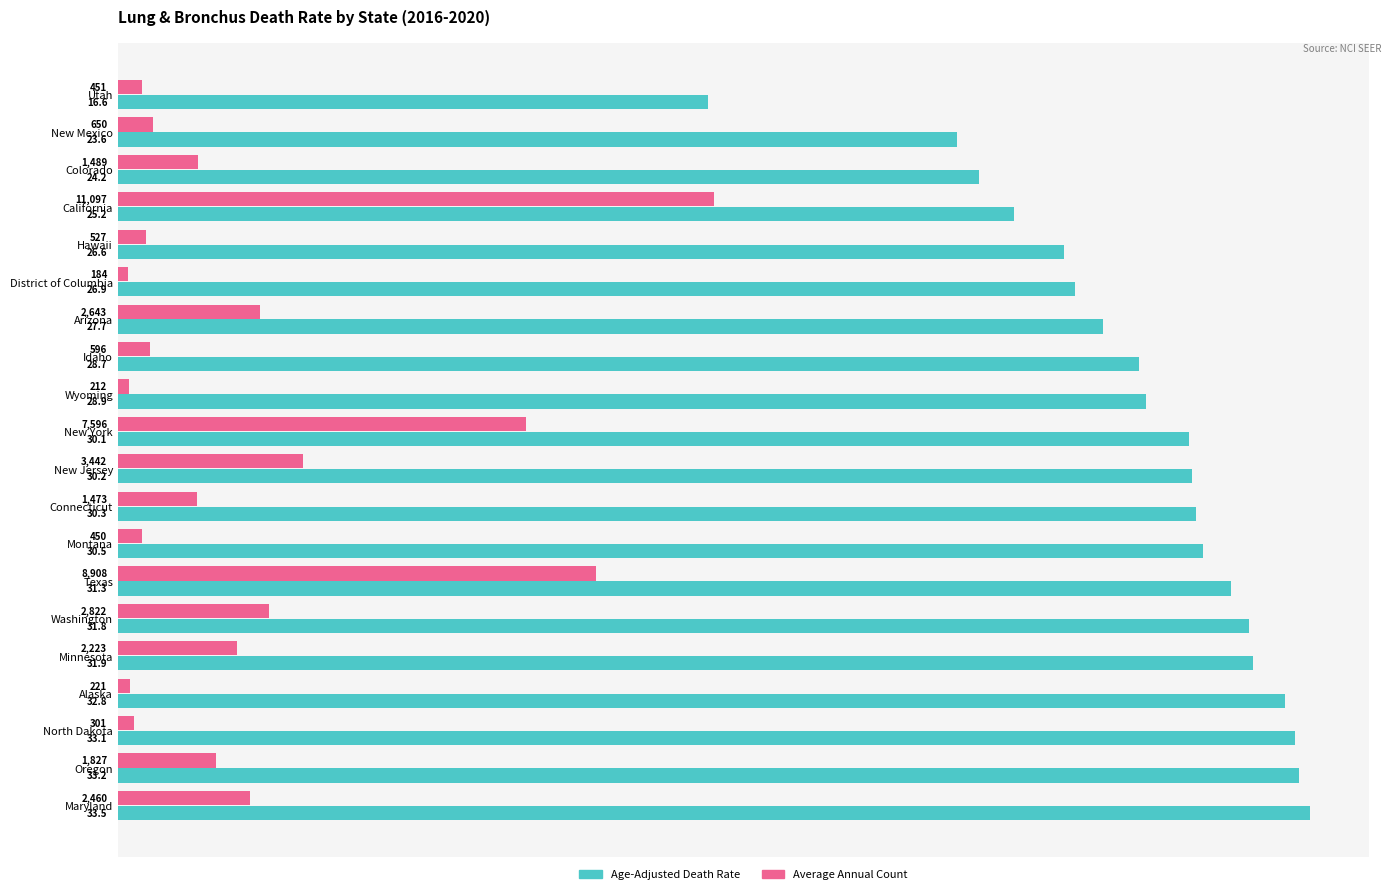

At which label does Age-Adjusted Death Rate reach its minimum?

Utah